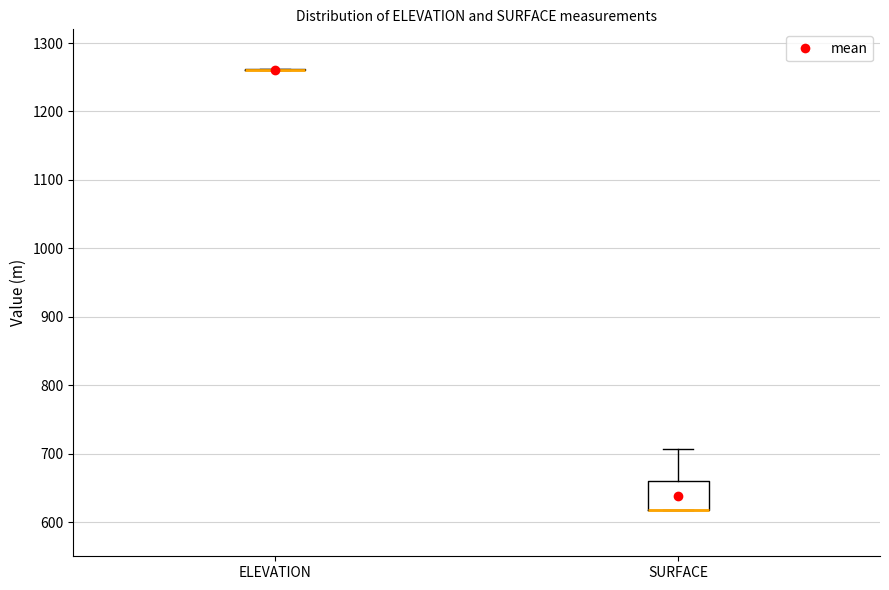

Reading left to right, read every box against the y-axis: the position of its median line, the range the box covers, and the ends of its whiskers. The values are not printed on the chart, so give them approximately, as read against the axis.

ELEVATION: box collapsed to a line at 1260, whiskers 1260 to 1260
SURFACE: median 620 (drawn on the box's lower edge), box 620 to 660, whiskers 620 to 710